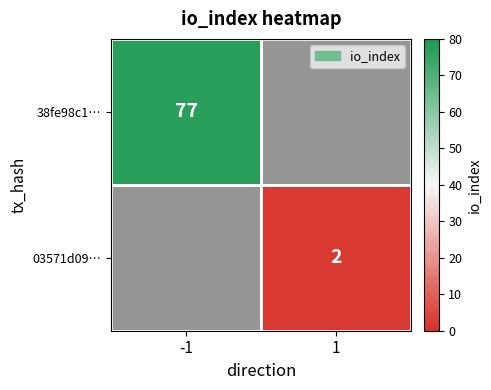

At which category is the sum across all series the highest?

-1